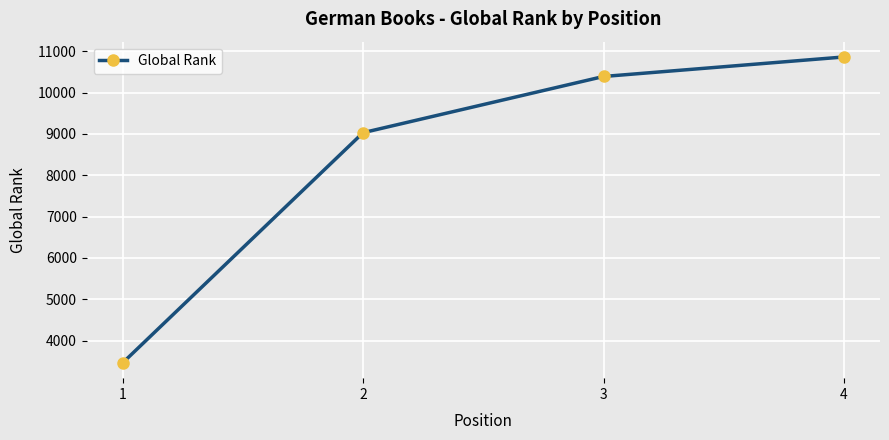

Count the number of categories in the chart.

4